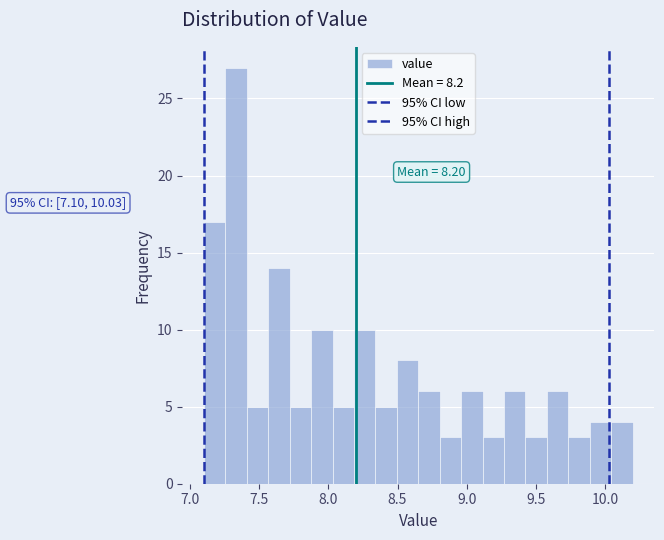

Read against the x-axis, roughly where is the centre of the tallest bar?

7.35